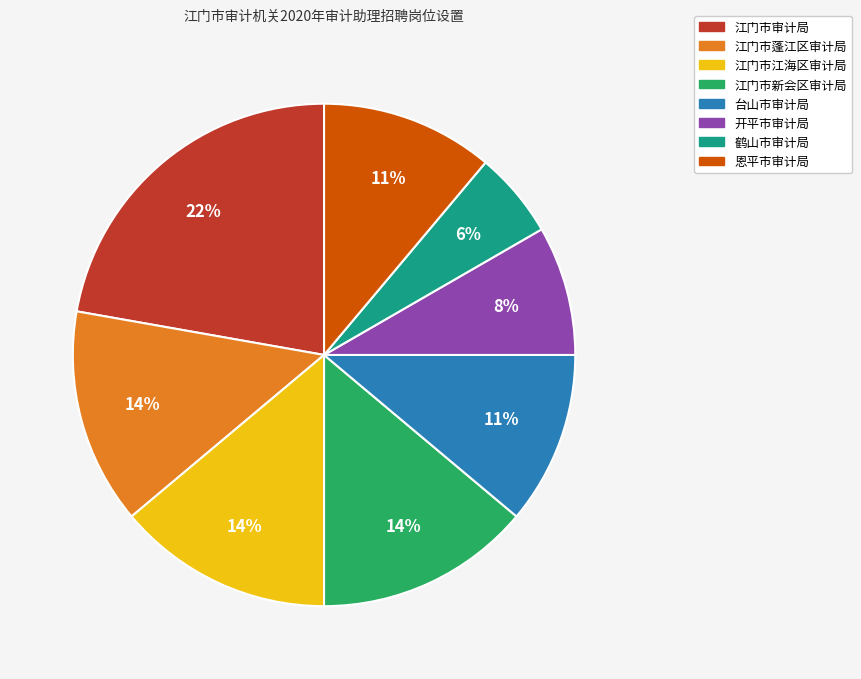

Is there any slice that represents more than half of the pie?

No